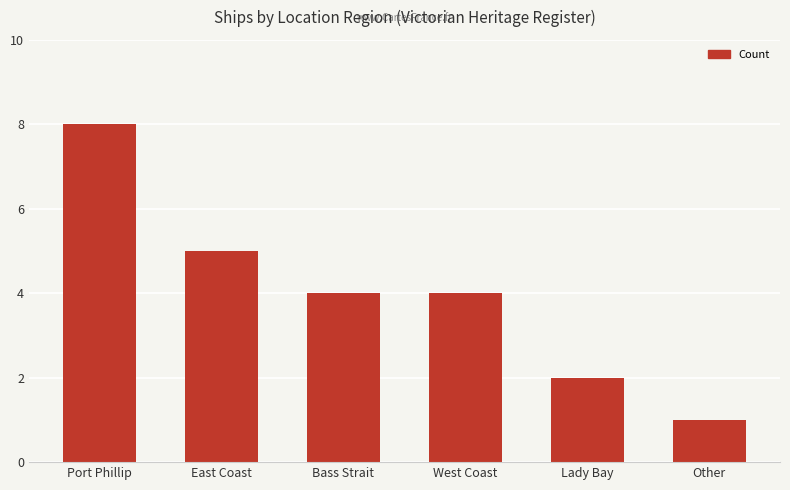

The chart shows a value of 1 at Other. True or false?

True